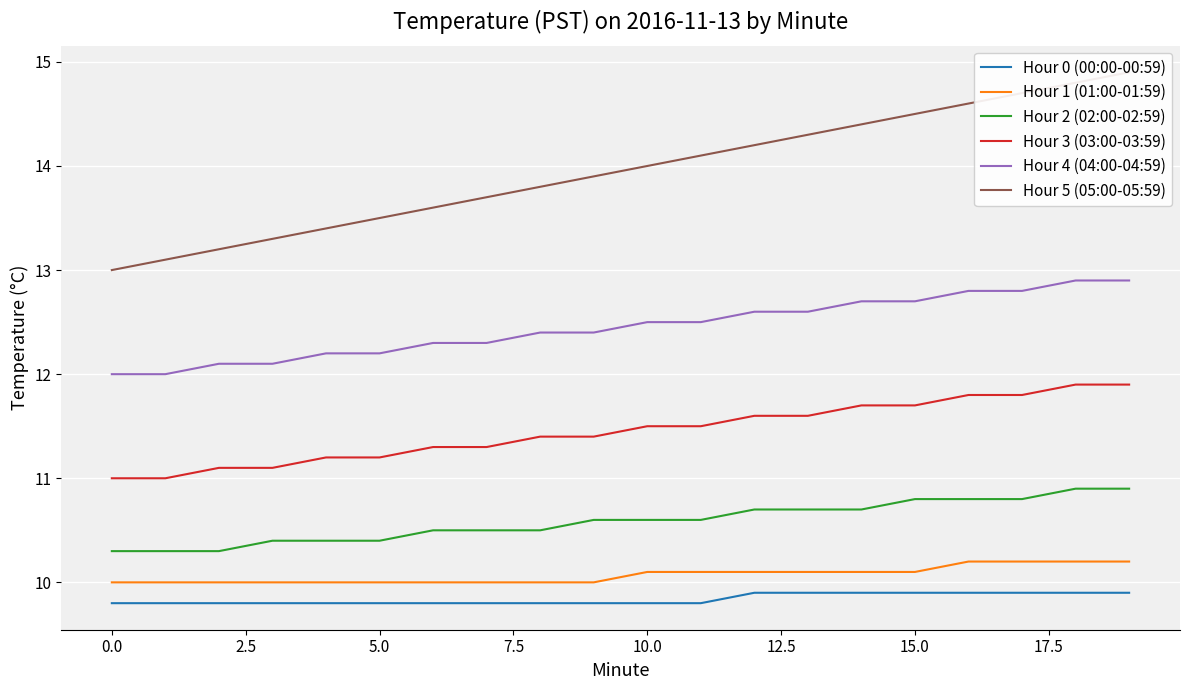

Is the value of Hour 2 (02:00-02:59) at 16 greater than the value of Hour 4 (04:00-04:59) at 12?

No